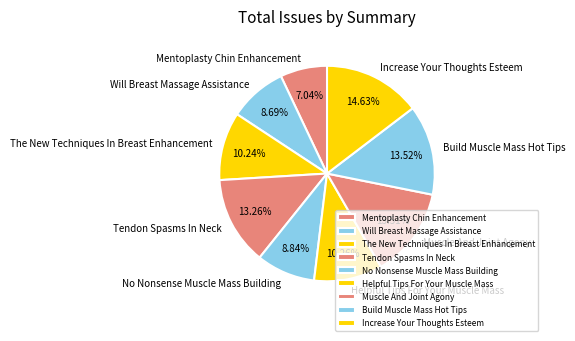

What percentage is the Mentoplasty Chin Enhancement slice, to the nearest percent?

7%